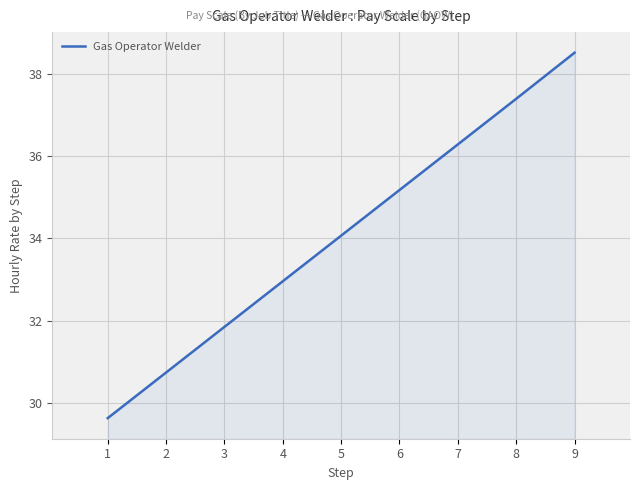

What is the difference between the values at 4 and 7?

3.3